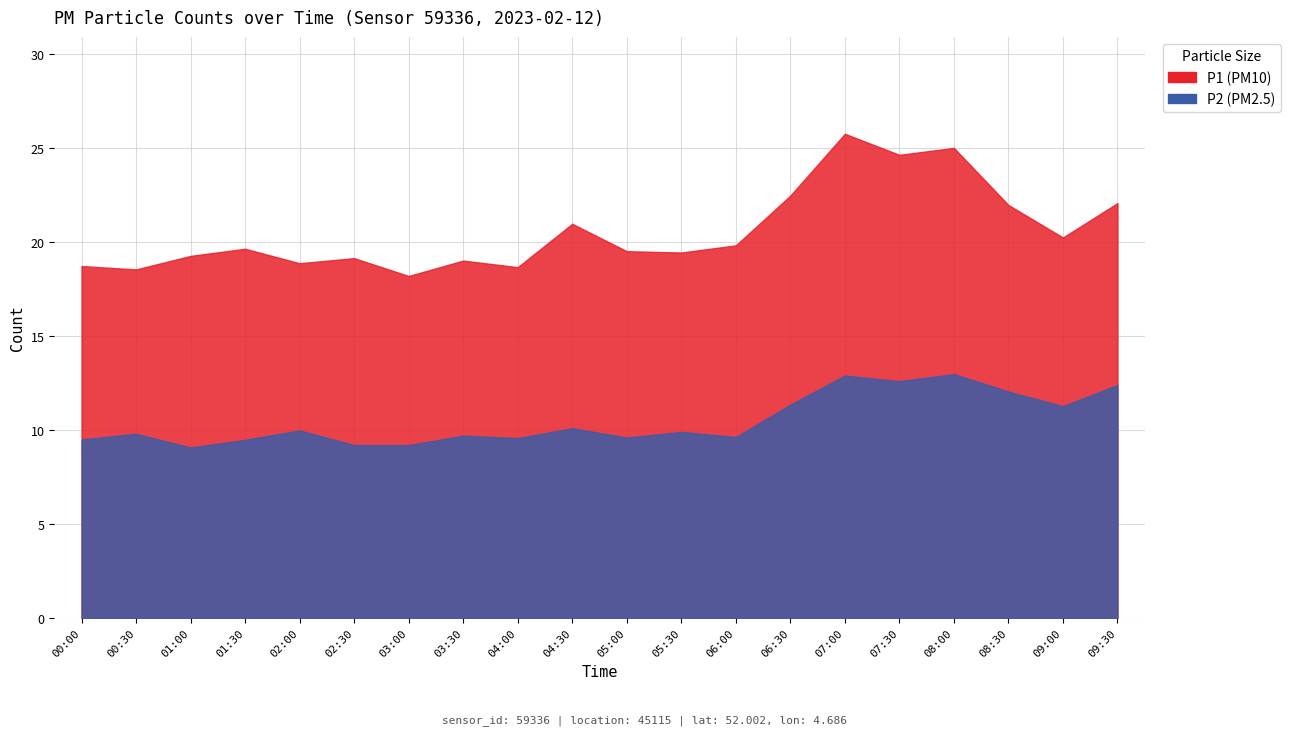

In P1, how many points are lower than both neighbors (excluding endpoints)?

7